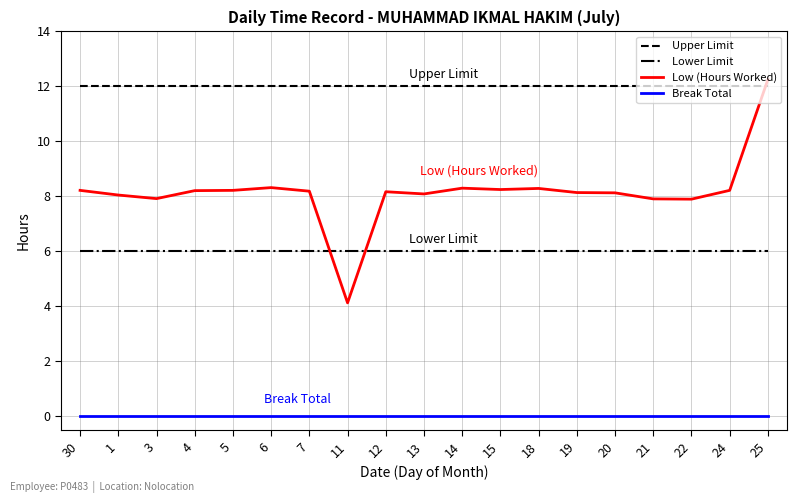

Is the value of Low (Hours Worked) at 6 greater than the value of Break Total at 19?

Yes